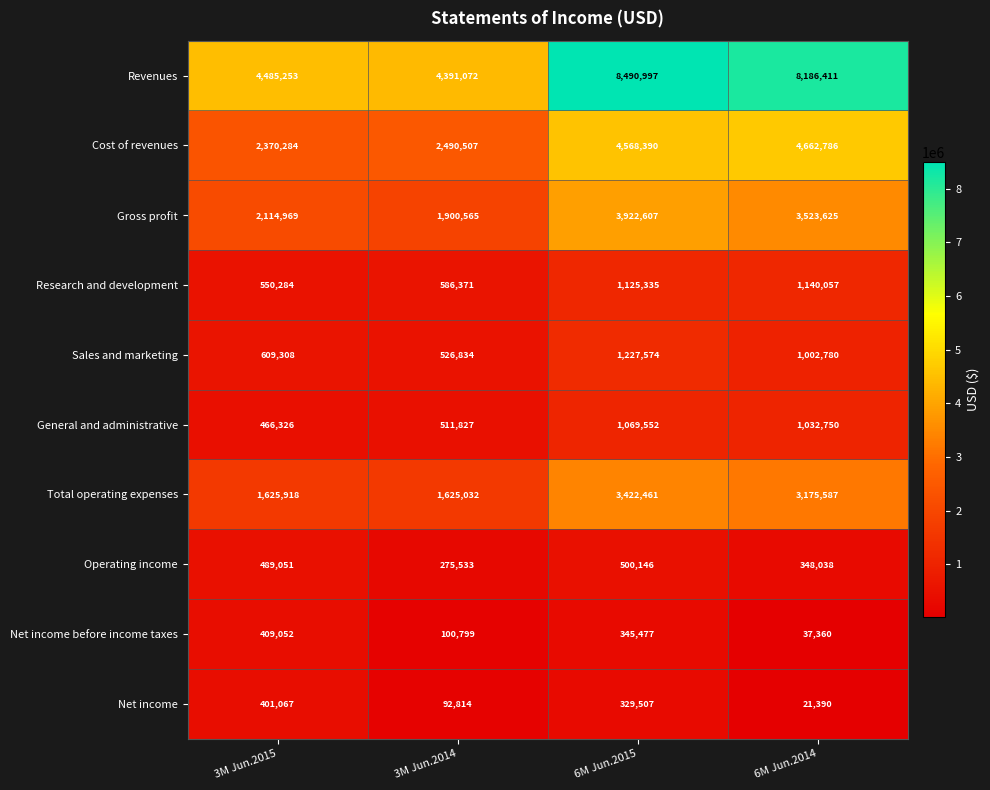

What is the spread (max minus min) of values at 3M Jun.2014?

4298258